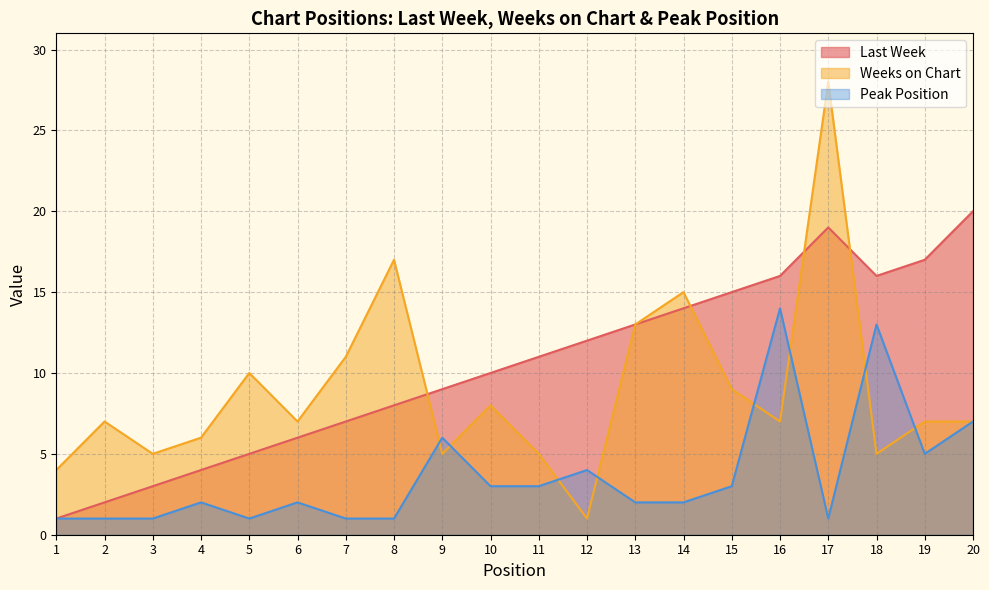

What is the difference between the second highest and minimum values in the Peak Position series?

12